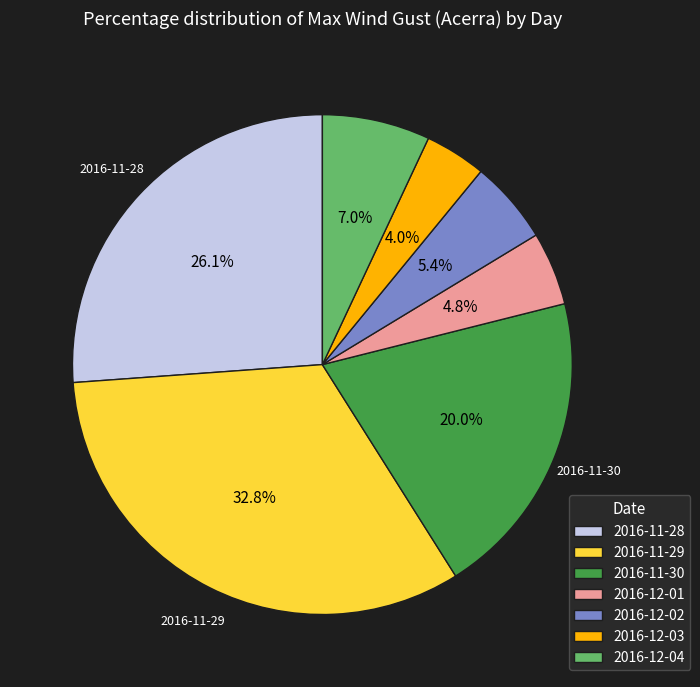

Count the number of slices in the pie.

7